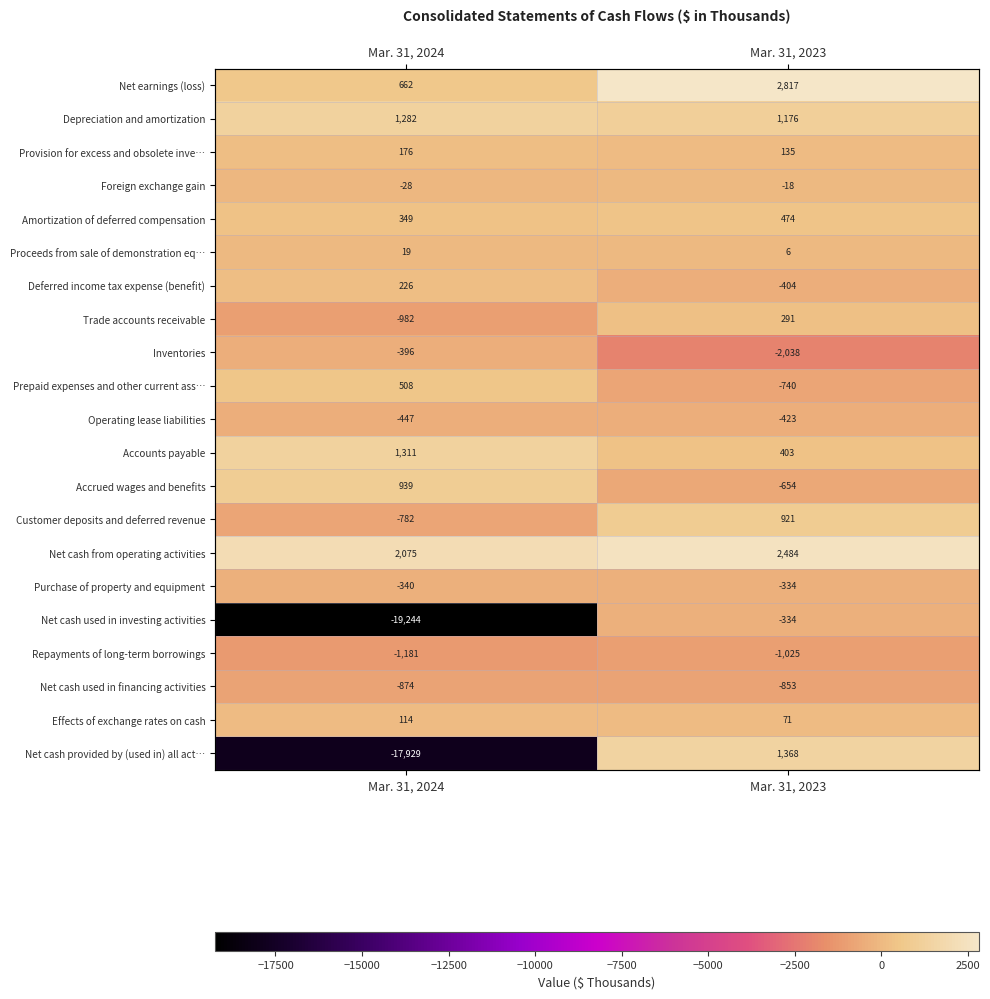

At which category is the sum across all series the highest?

Mar. 31, 2023